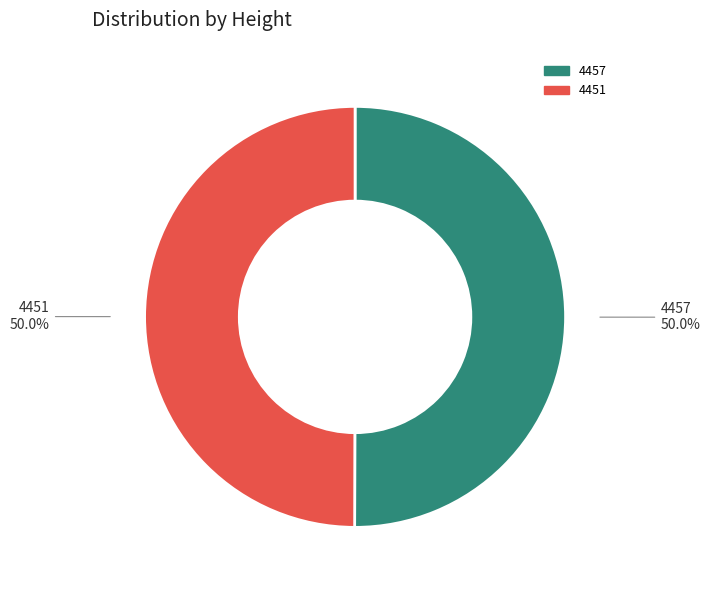

Approximately how many times larger is the value at 4451 compared to 4457?

1.0